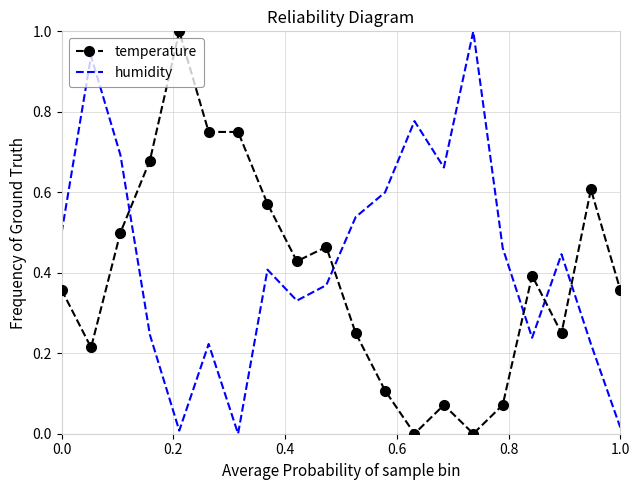

List the series in order of their overall mean, lowest first.

temperature, humidity